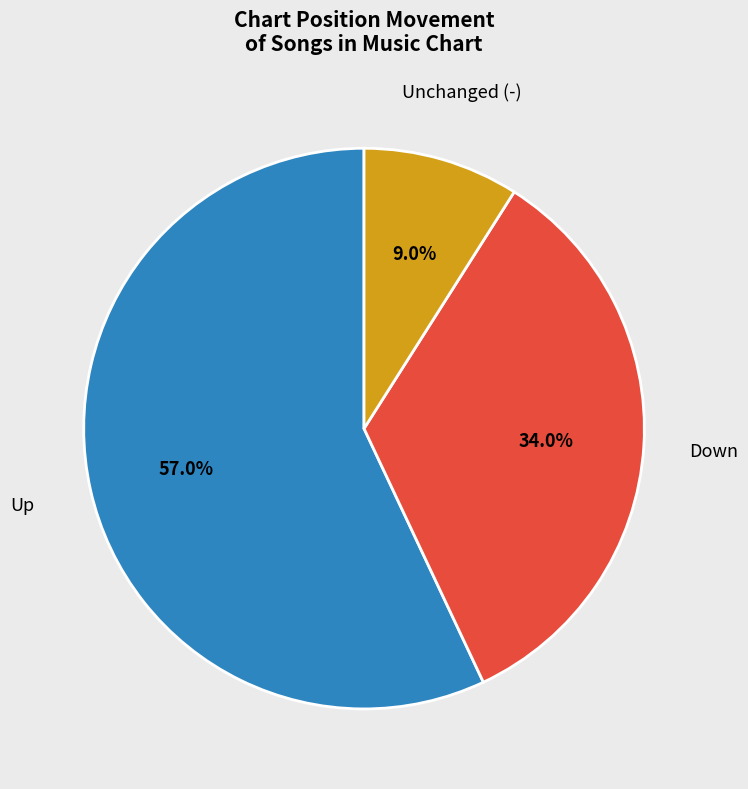

How many slices are in this pie chart?

3